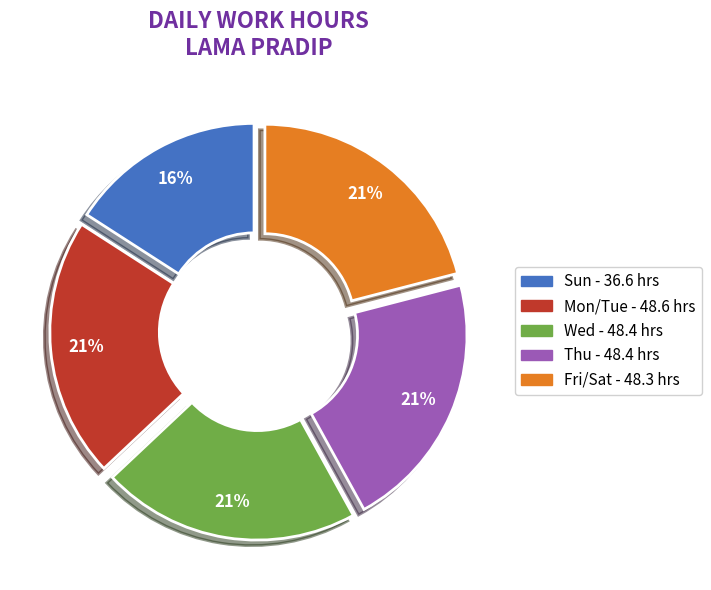

How many slices are in this pie chart?

5